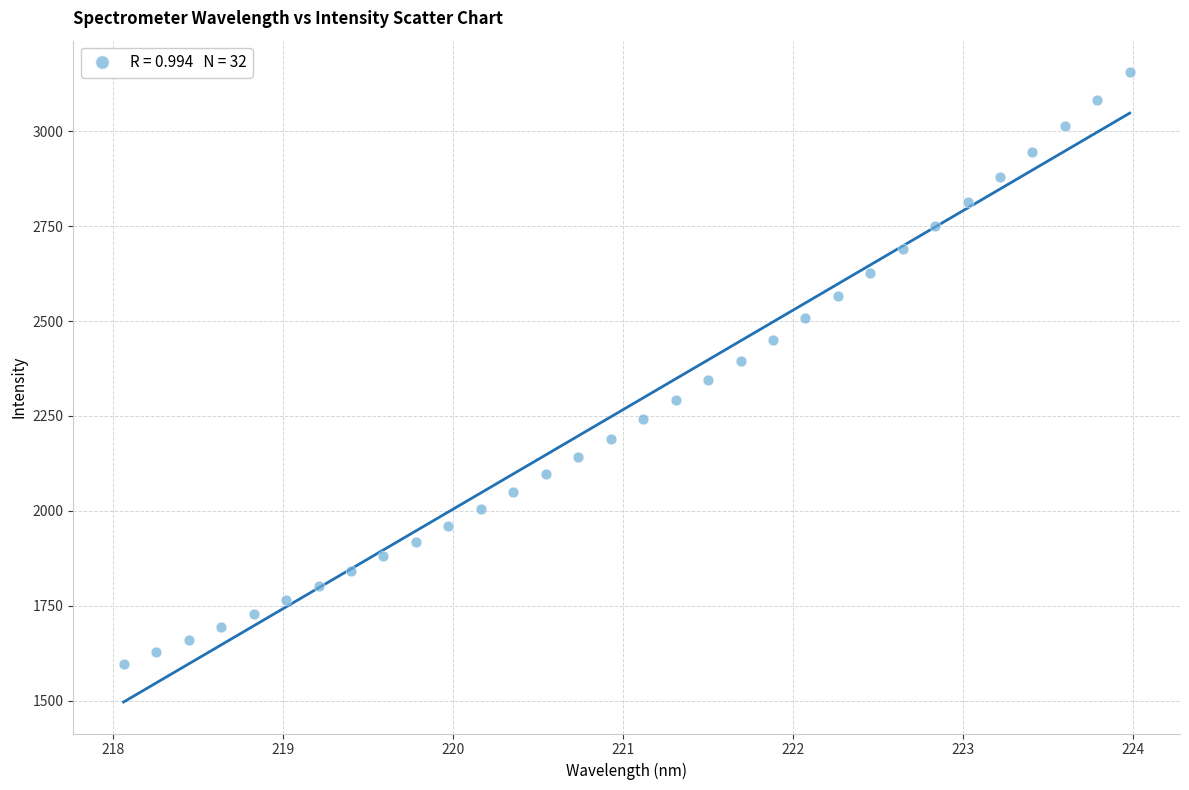

What is the range of Y values (max minus min)?

1559.1